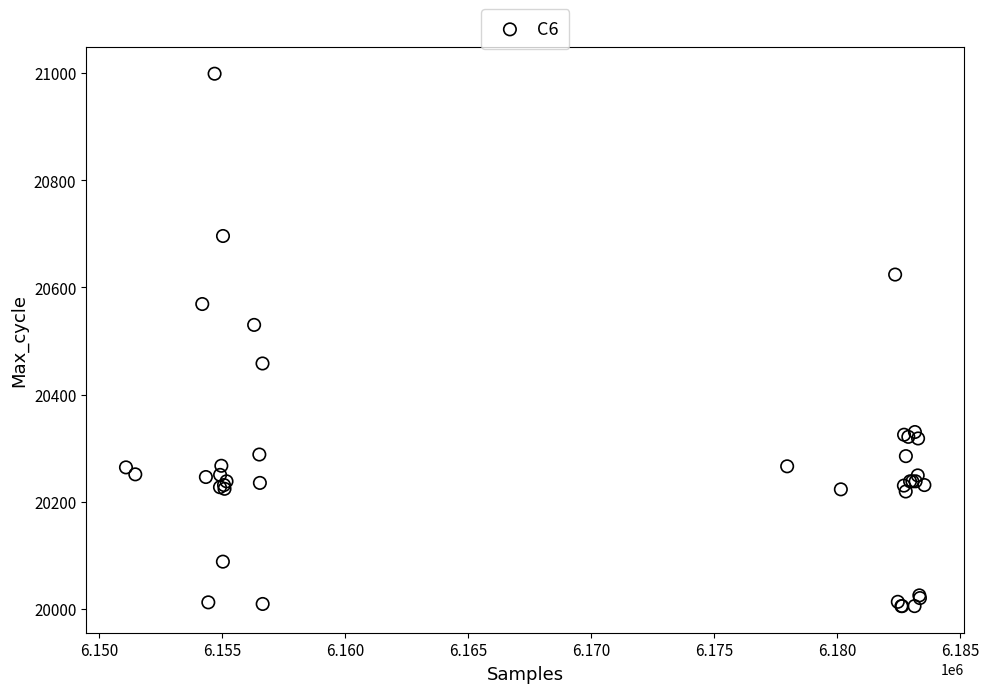

What Y value in the scatter plot is closest to 20502?

20530